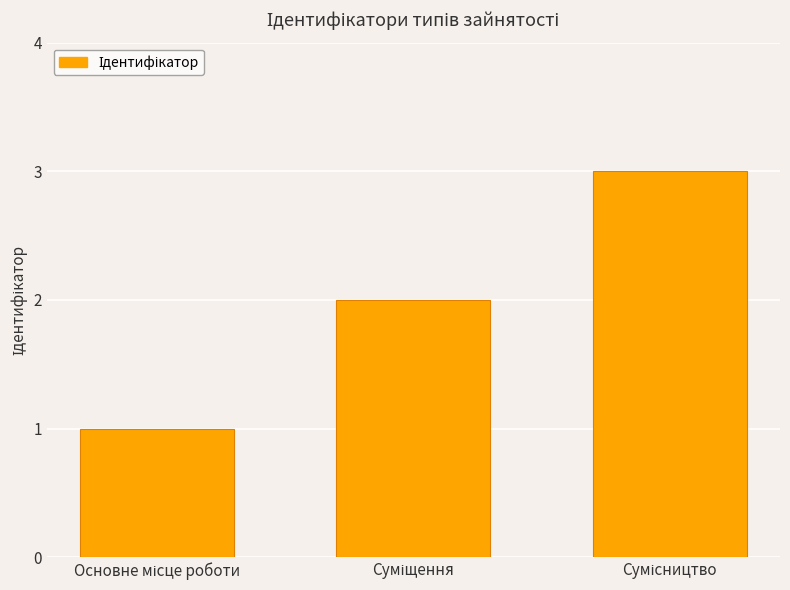

What is the sum of all values?

6